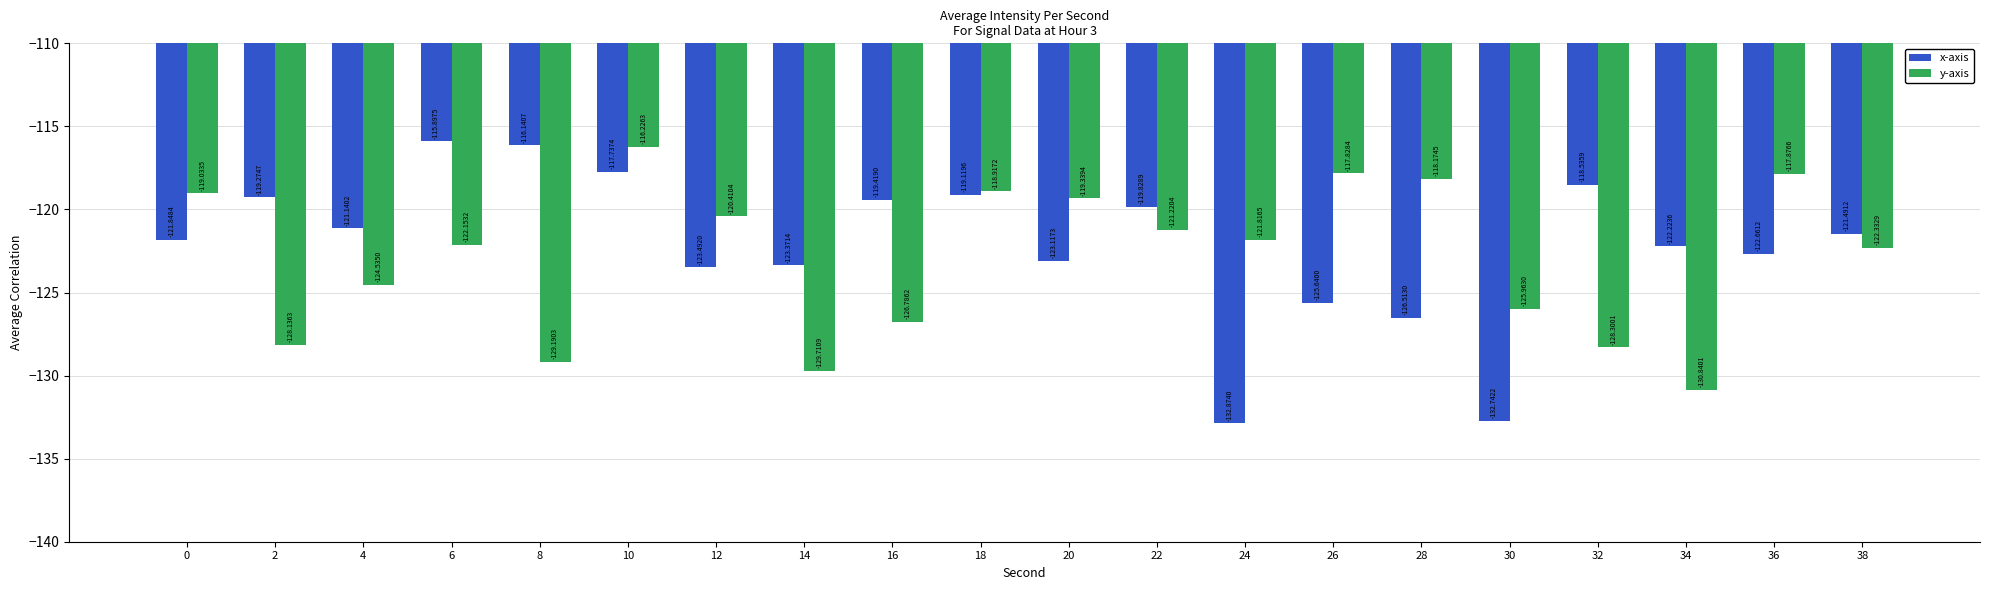

Reading left to right, what are all the values shown in this chart?

x-axis: -121.8	-119.3	-121.1	-115.9	-116.1	-117.7	-123.5	-123.4	-119.4	-119.1	-123.1	-119.8	-132.9	-125.6	-126.5	-132.7	-118.5	-122.2	-122.7	-121.5
y-axis: -119.0	-128.1	-124.5	-122.2	-129.2	-116.2	-120.4	-129.7	-126.8	-118.9	-119.3	-121.2	-121.8	-117.8	-118.2	-126.0	-128.3	-130.8	-117.9	-122.3